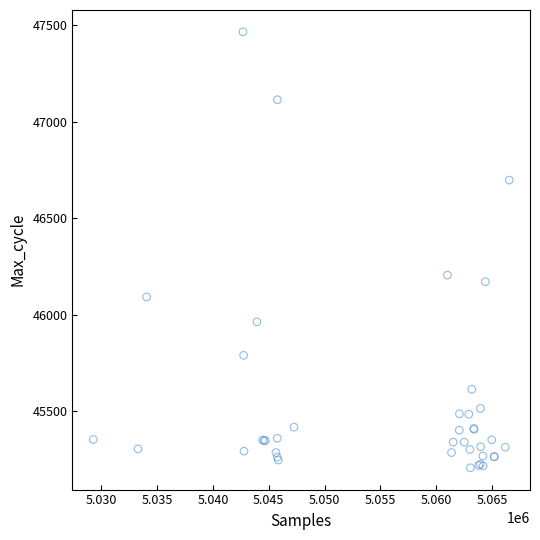

What Y value in the scatter plot is closest to 46336?

46205